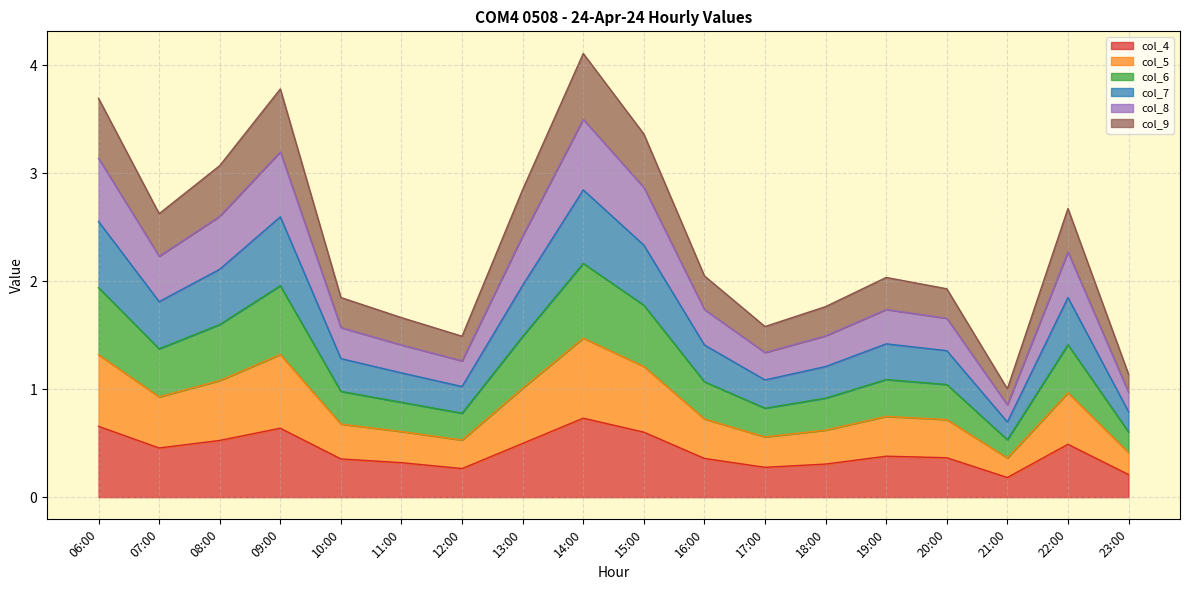

Does the chart display data point markers on the line(s)?

No